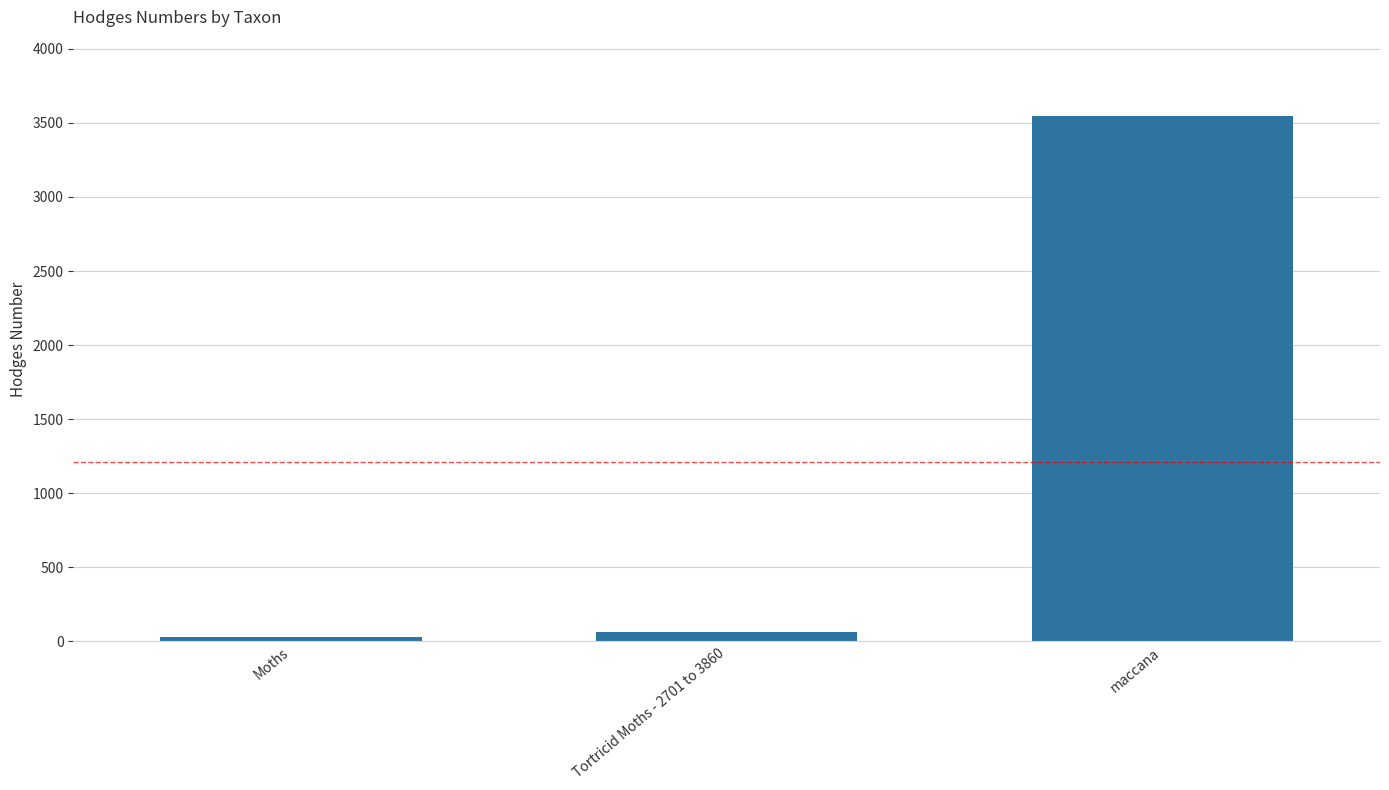

What is the approximate value at Tortricid Moths - 2701 to 3860?

62.1